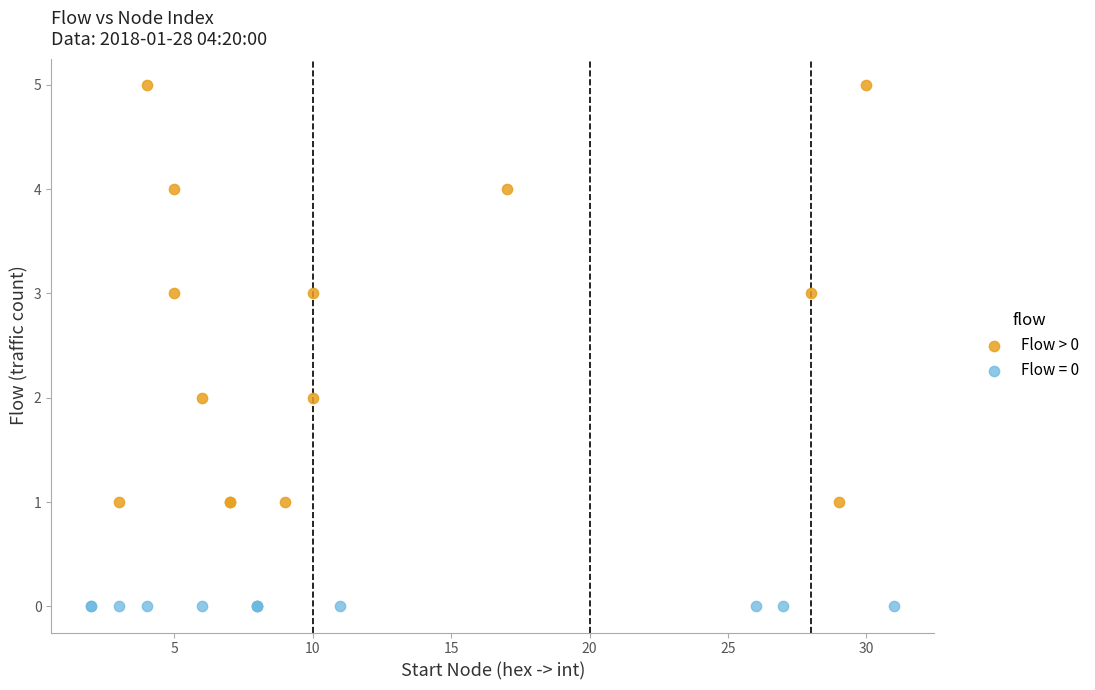

Which series reaches the maximum Y coordinate?

Flow > 0